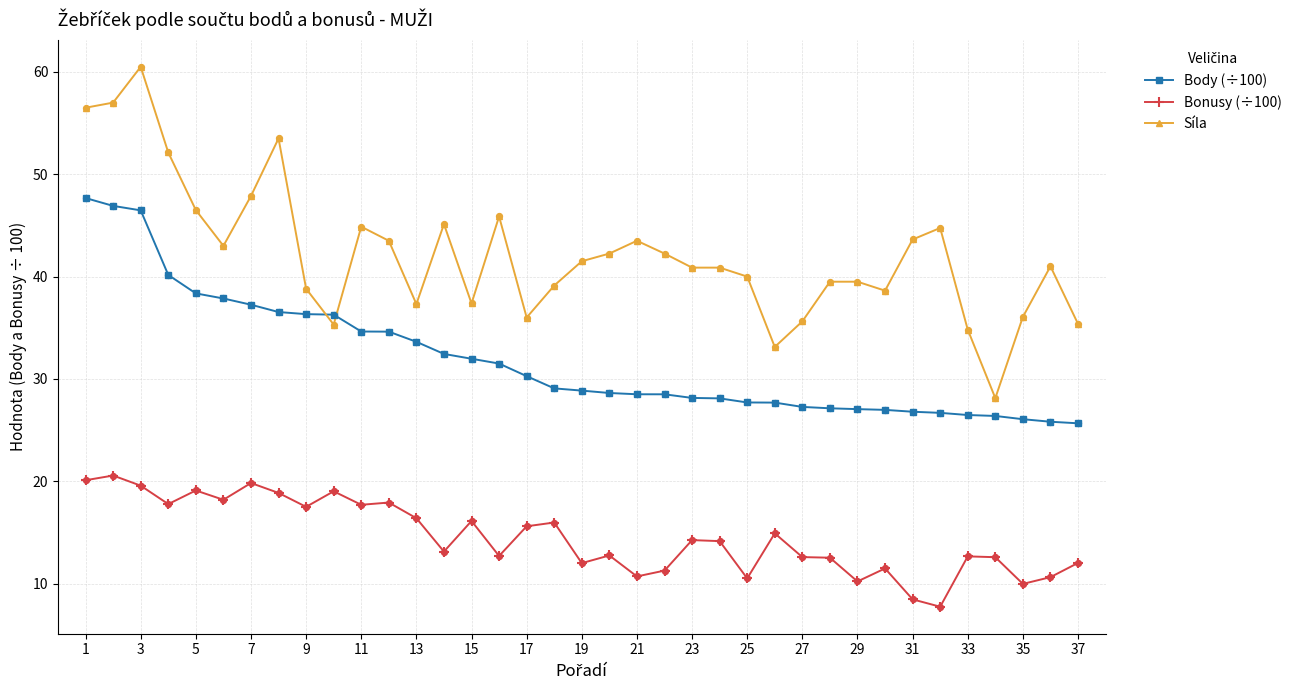

What are all the series names shown in the legend?

Body (÷100), Bonusy (÷100), Síla